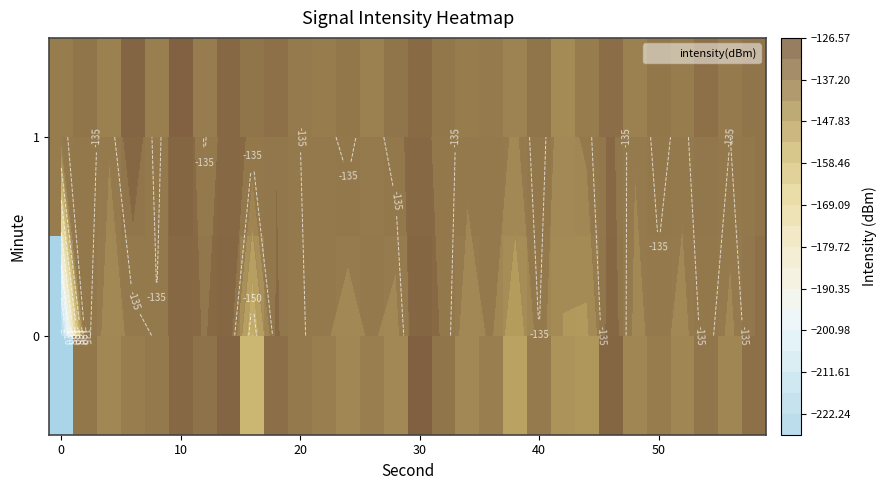

What is the difference between the maximum and minimum values in the 1 series?

12.7